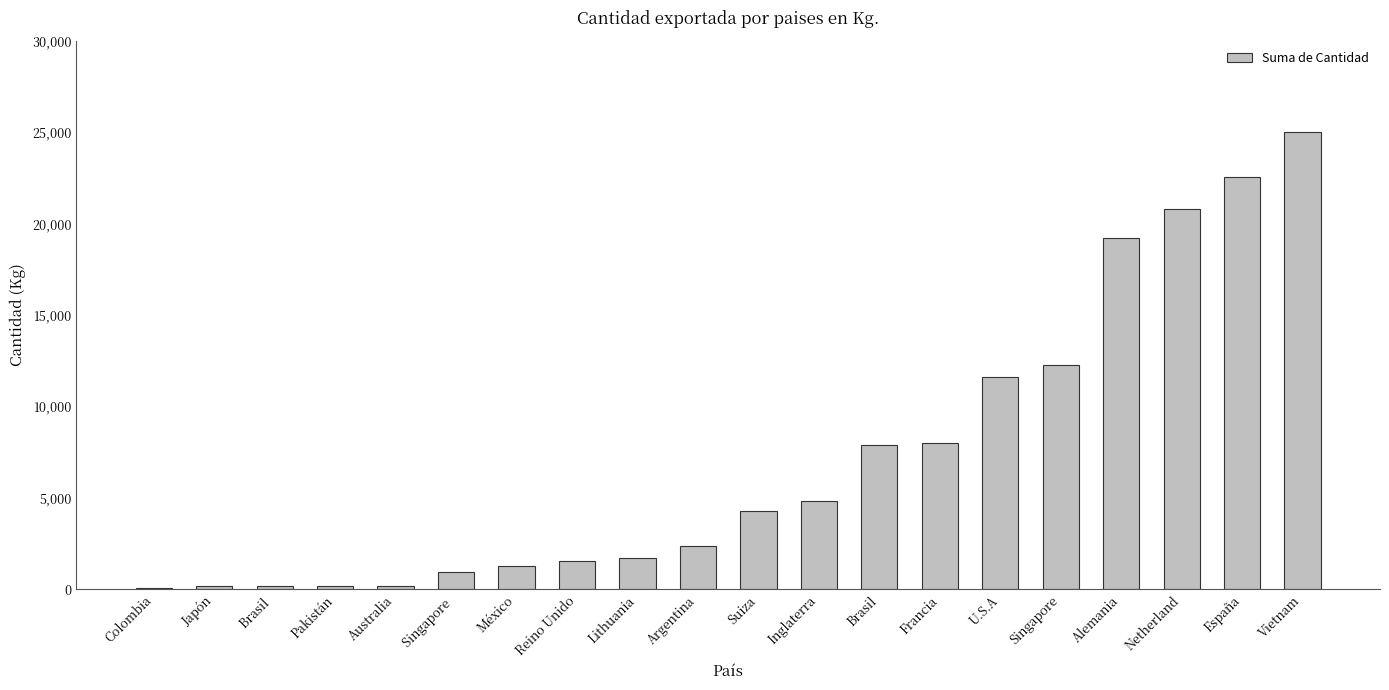

At which category does the chart reach its peak across all series?

Vietnam